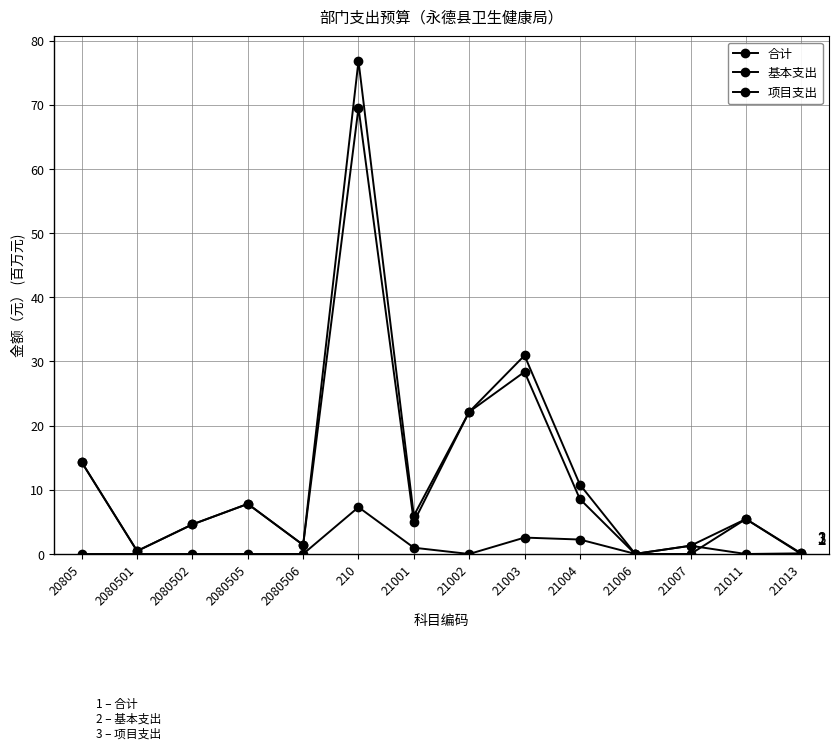

Which category has the lowest value in the 项目支出 series?

20805